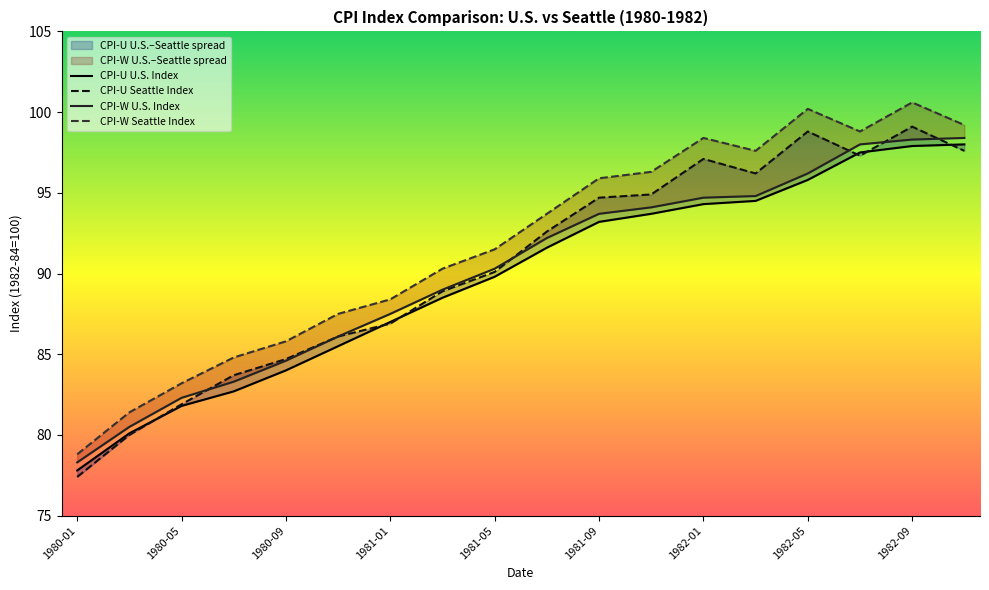

The CPI-W Seattle Index series shows 99.2 at 1982-11. True or false?

True